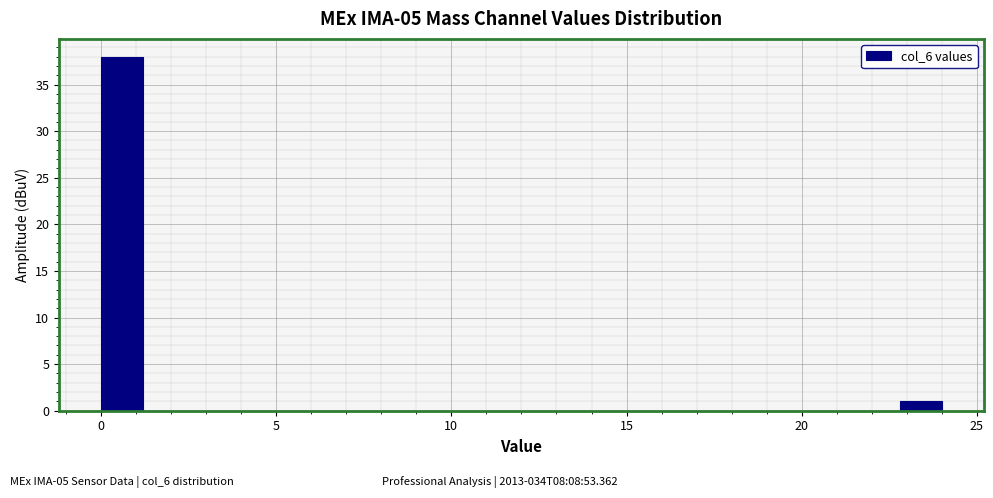

Read against the x-axis, roughly where is the centre of the tallest bar?

0.5